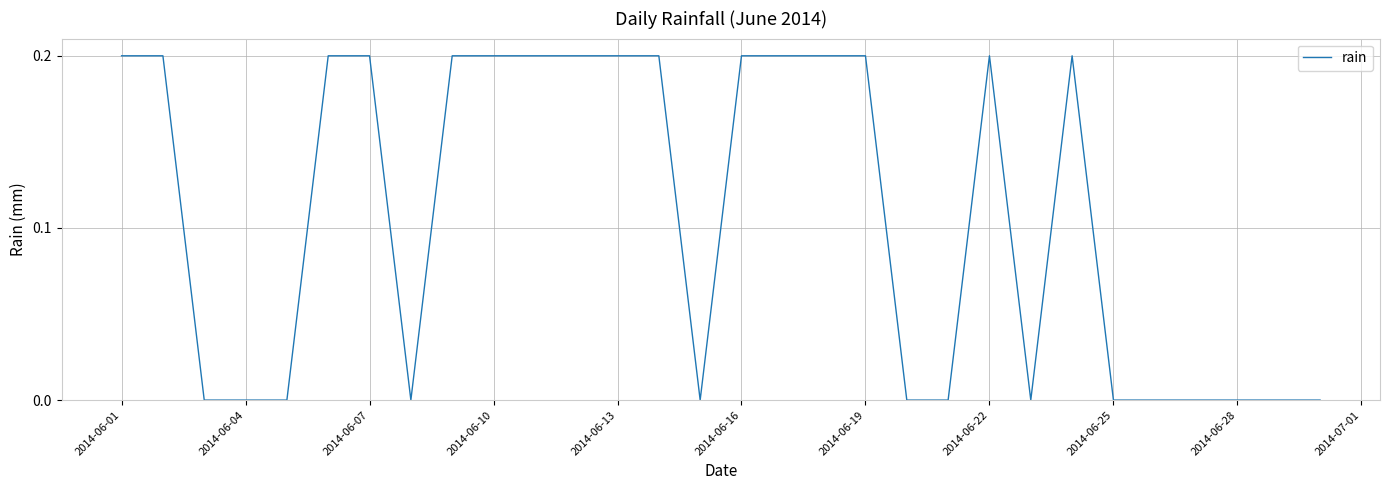

How many lines are shown in the chart?

1